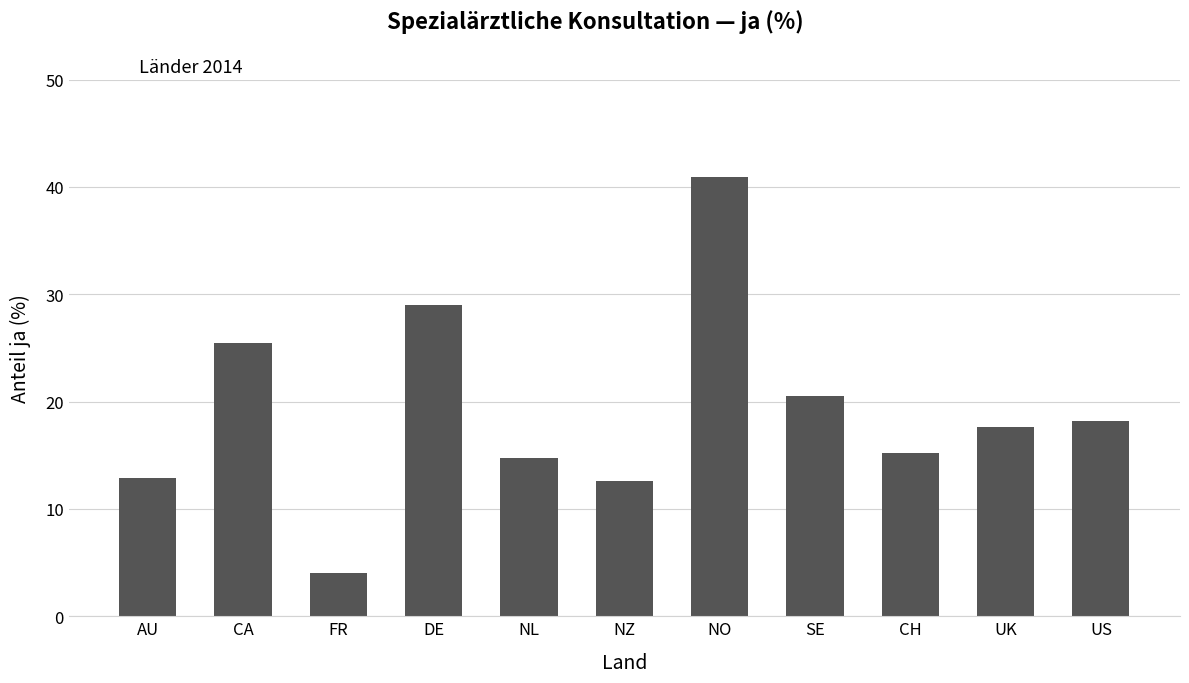

What value does the data have at US?

18.2